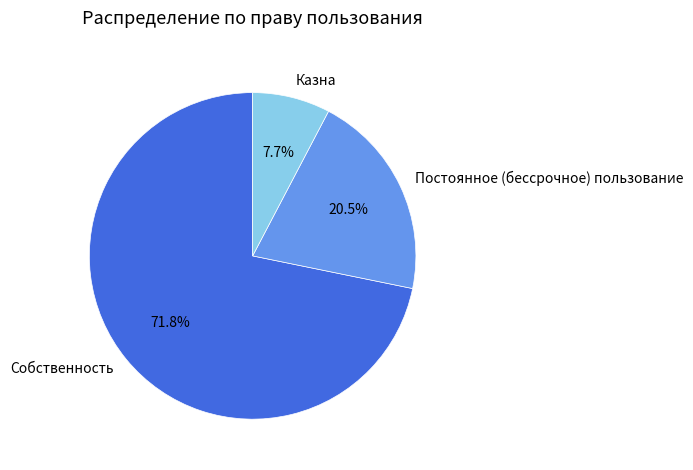

What is the largest slice in the pie chart?

Собственность